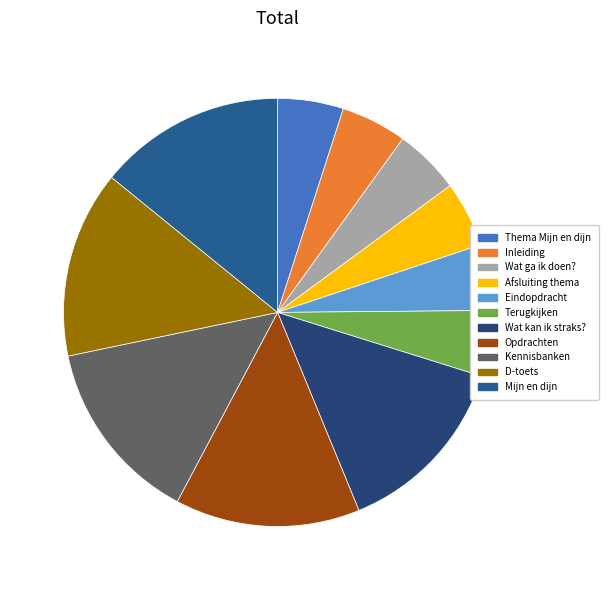

How many slices are in this pie chart?

11